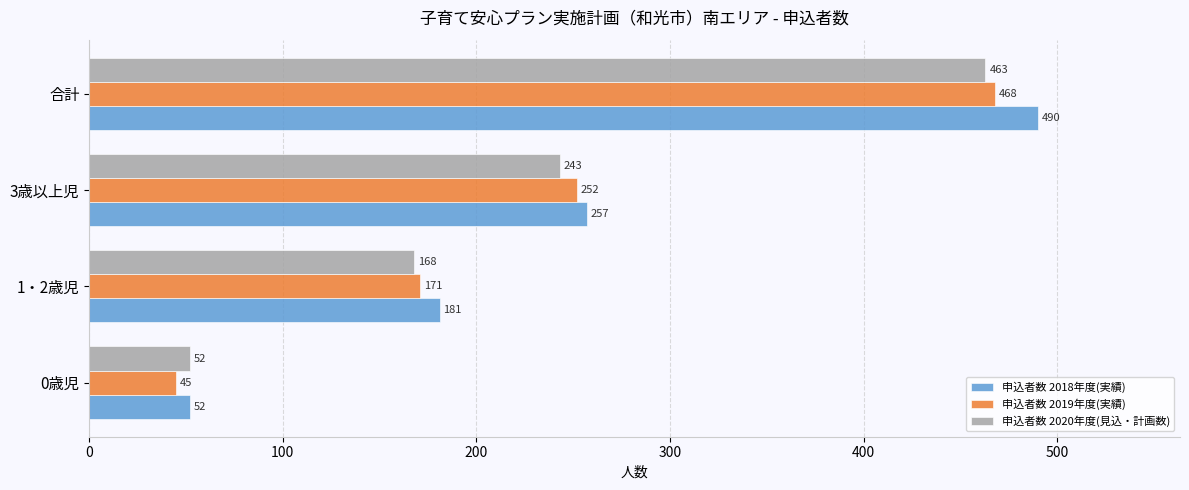

What is the average value of the 申込者数 2020年度(見込・計画数) series?

232